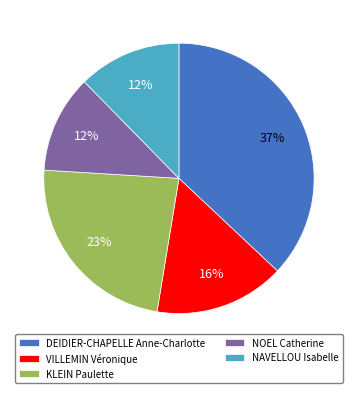

To the nearest percent, what percentage of the pie is KLEIN Paulette?

23%